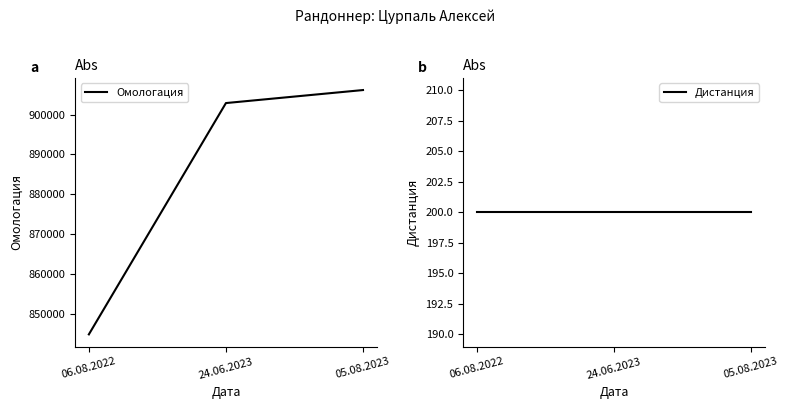

Is this an area chart (filled region under the line)?

No